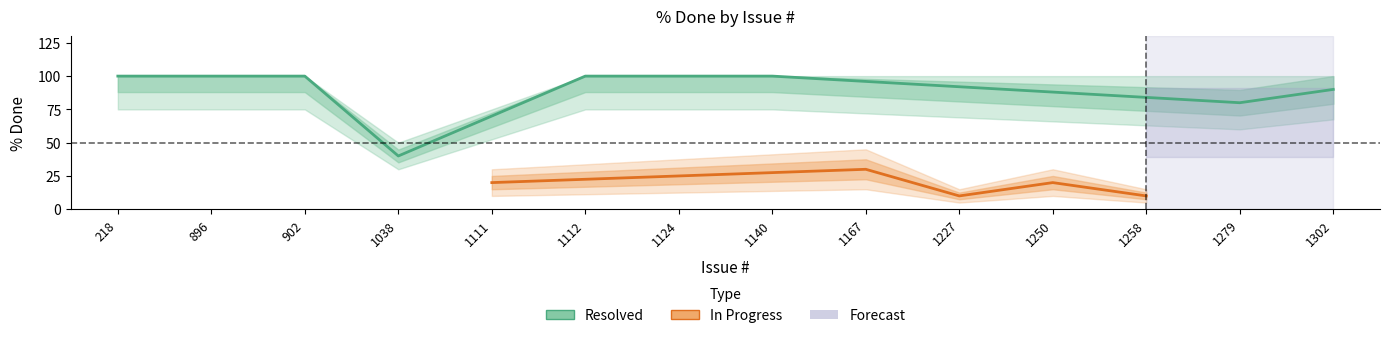

The chart shows a value of 20 at 1250. True or false?

True